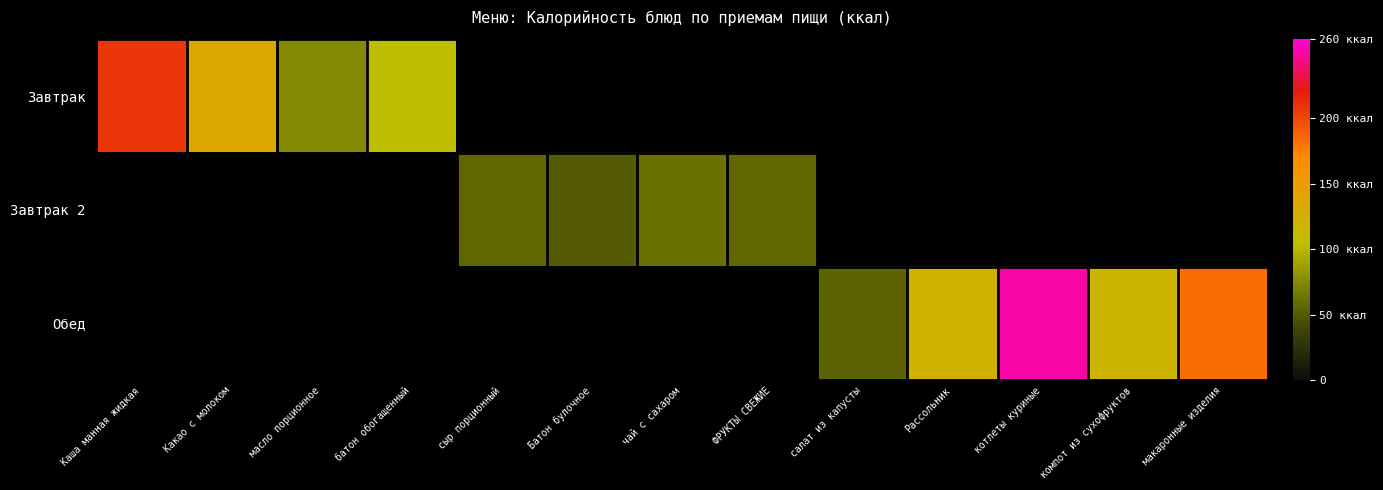

Reading right to left, list all the values displayed in this chart.

Завтрак: макаронные изделия=0	компот из сухофруктов=0	котлеты куриные=0	Рассольник=0	салат из капусты=0	ФРУКТЫ СВЕЖИЕ=0	чай с сахаром=0	Батон булочное=0	сыр порционный=0	батон обогащенный=105	масло порционное=75	Какао с молоком=134	Каша манная жидкая=208
Завтрак 2: макаронные изделия=0	компот из сухофруктов=0	котлеты куриные=0	Рассольник=0	салат из капусты=0	ФРУКТЫ СВЕЖИЕ=56	чай с сахаром=61	Батон булочное=50	сыр порционный=56	батон обогащенный=0	масло порционное=0	Какао с молоком=0	Каша манная жидкая=0
Обед: макаронные изделия=183	компот из сухофруктов=118	котлеты куриные=250	Рассольник=121	салат из капусты=54	ФРУКТЫ СВЕЖИЕ=0	чай с сахаром=0	Батон булочное=0	сыр порционный=0	батон обогащенный=0	масло порционное=0	Какао с молоком=0	Каша манная жидкая=0